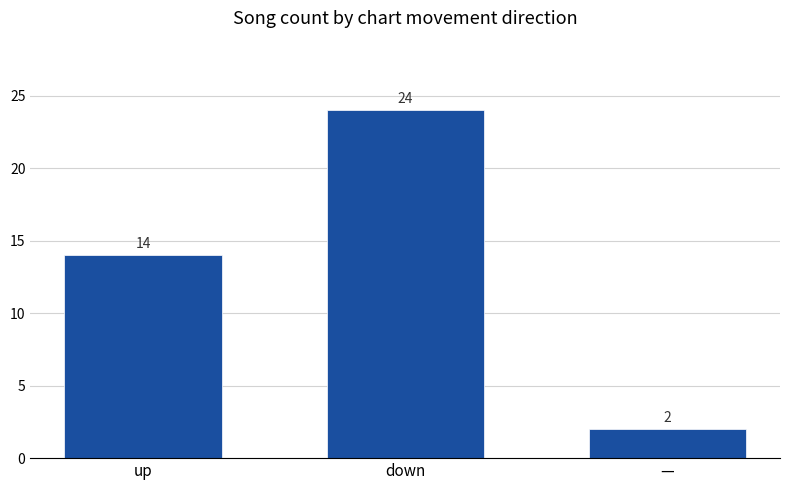

What is the label of the 1st bar from the right?

—